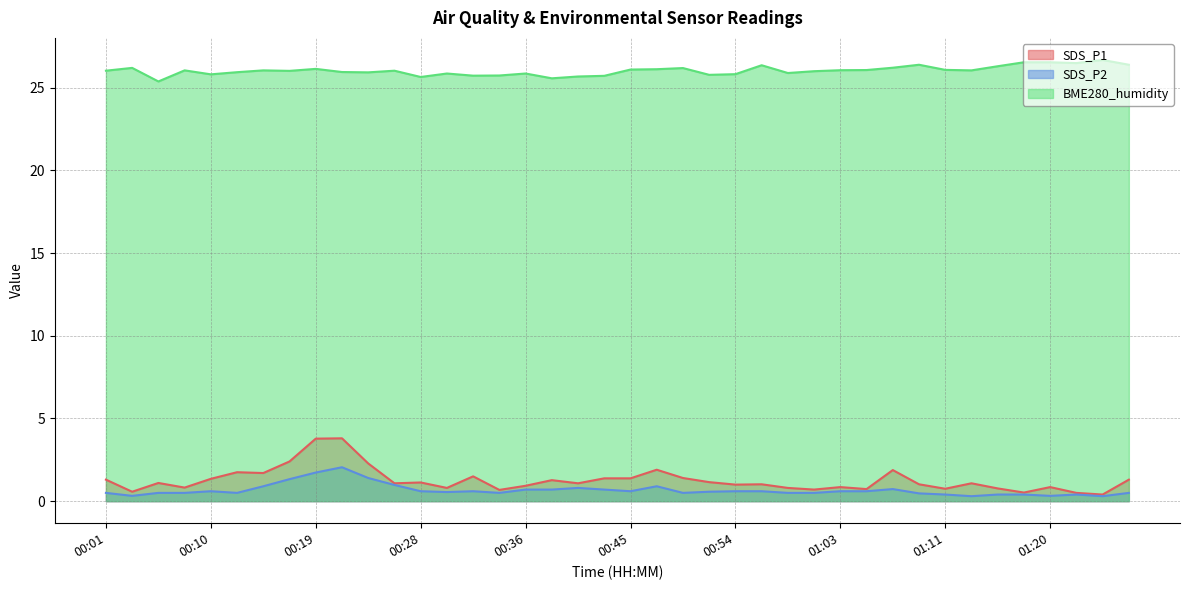

Which series changed the most between 00:06 and 00:34?

SDS_P1